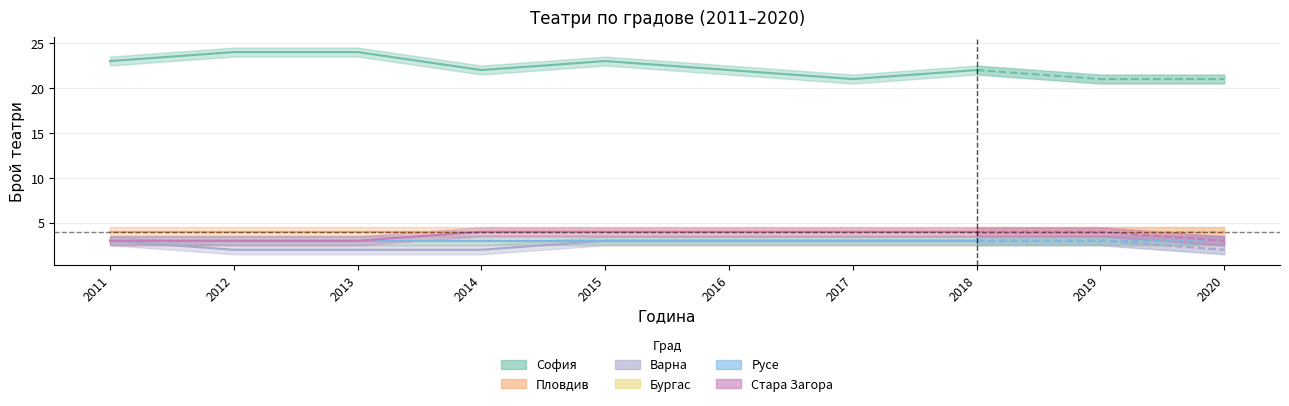

True or false: Варна has more than 0 interior local peaks.

False